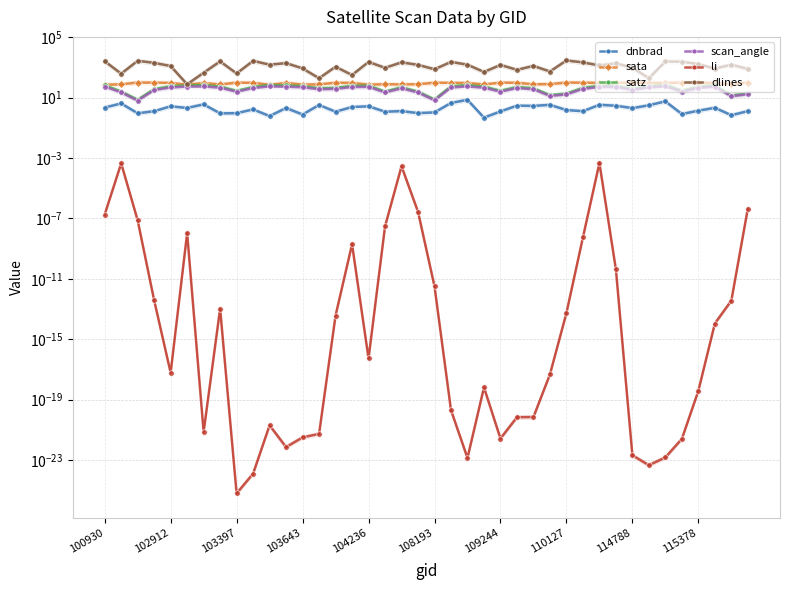

True or false: li and dnbrad intersect in this chart.

False